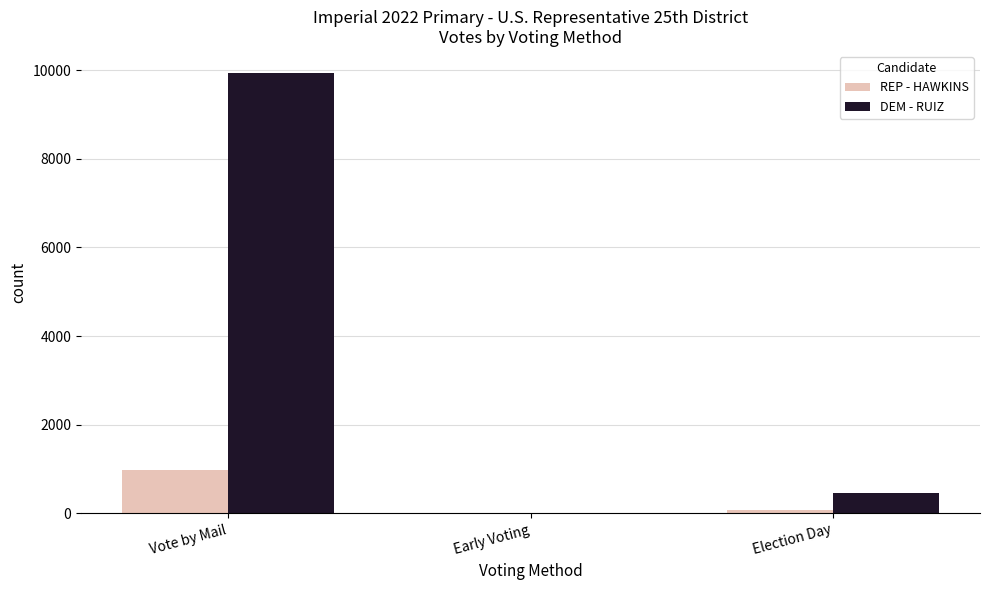

True or false: REP - HAWKINS has a value of 1740 at Vote by Mail.

False